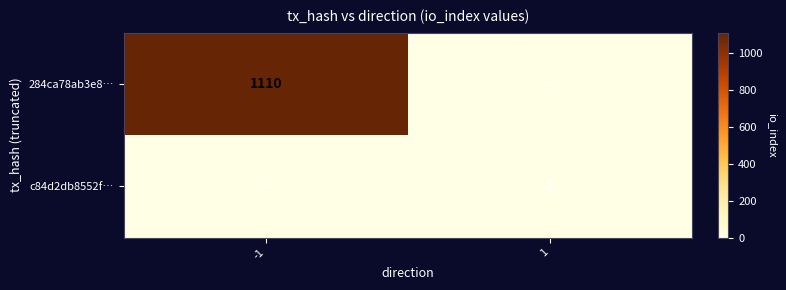

True or false: 284ca78ab3e8… has a value of 1461 at -1.

False